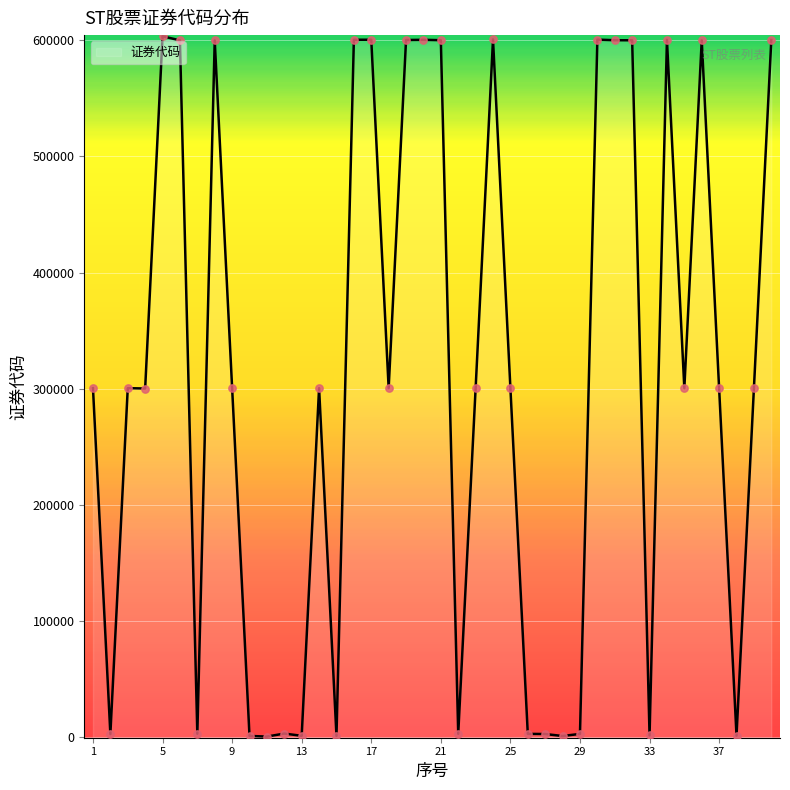

Which has a higher value, 22 or 13?

22